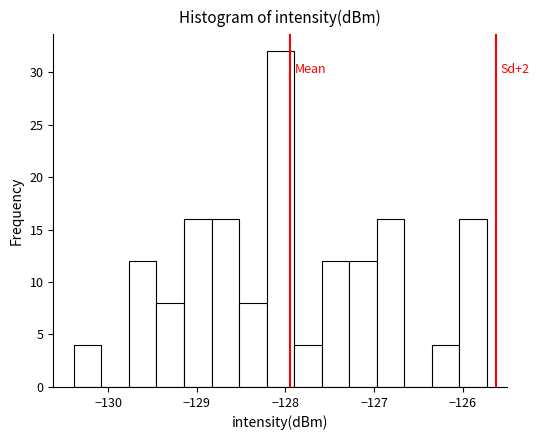

Around what value on the x-axis is the tallest bar? Give the approximate position of its centre, as read against the axis.

-128.1